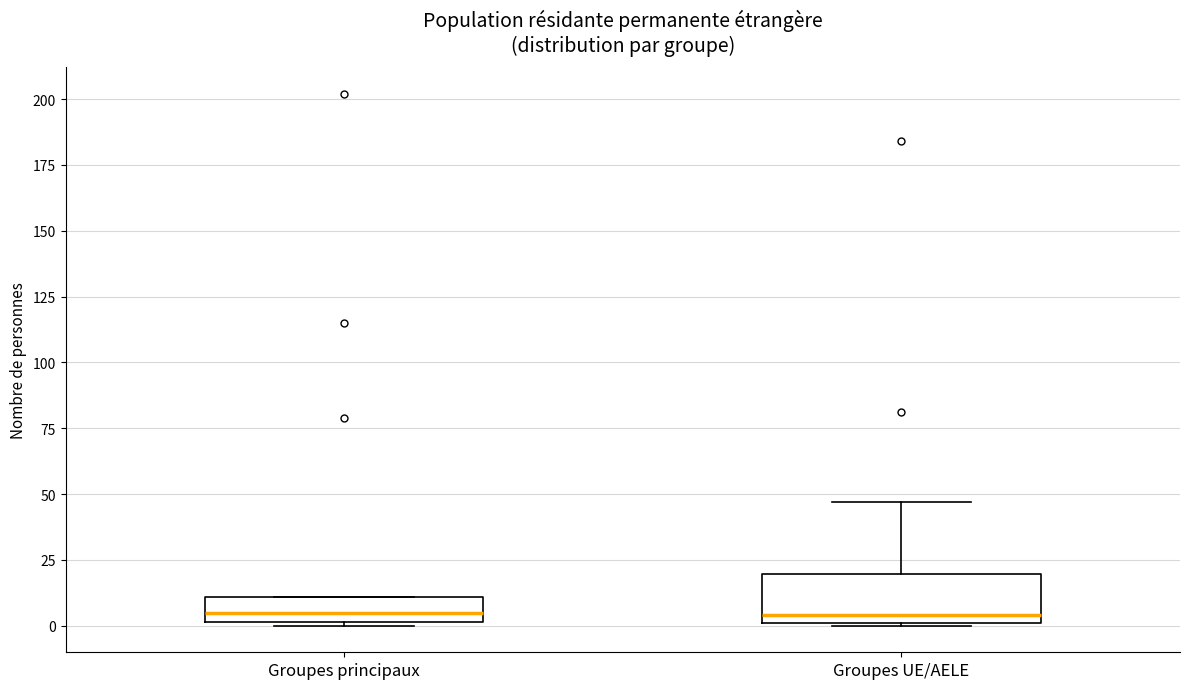

Comparing the boxes themselves (not the whiskers), which one is the tallest?

Groupes UE/AELE